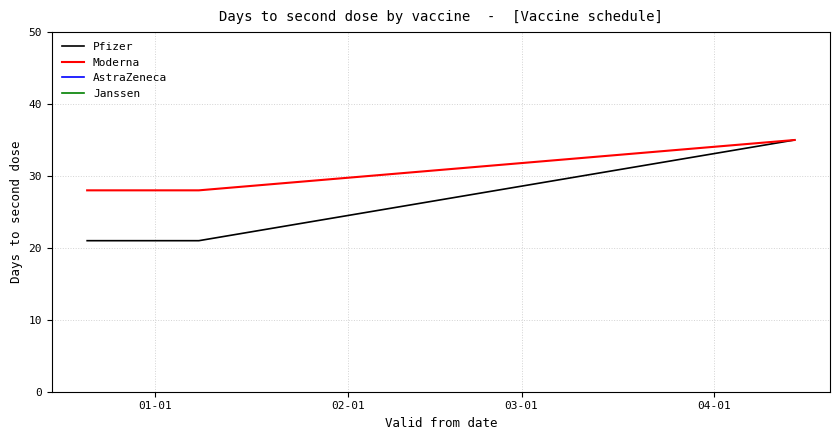

What is the highest value of the Moderna series?

35